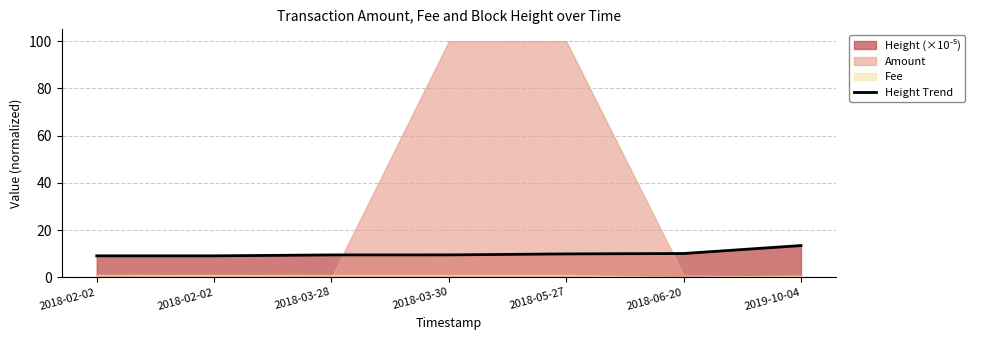

Approximately how many times larger is the value at 2018-03-30 compared to 2018-05-27?

1.0